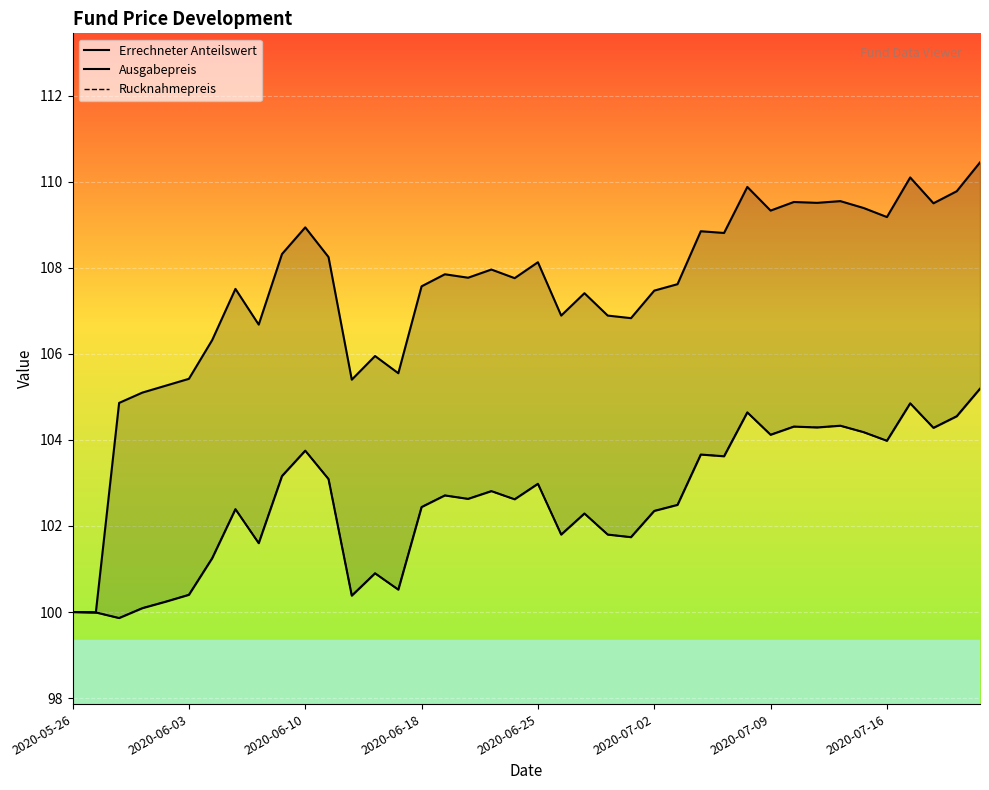

Reading left to right, extract all data points from this chart.

Errechneter Anteilswert: 100.0	100.0	99.9	100.1	100.2	100.4	101.2	102.4	101.6	103.2	103.8	103.1	100.4	100.9	100.5	102.4	102.7	102.6	102.8	102.6	103.0	101.8	102.3	101.8	101.7	102.3	102.5	103.7	103.6	104.6	104.1	104.3	104.3	104.3	104.2	104.0	104.8	104.3	104.5	105.2
Ausgabepreis: 100.0	100.0	104.9	105.1	105.3	105.4	106.3	107.5	106.7	108.3	108.9	108.2	105.4	106.0	105.5	107.6	107.8	107.8	108.0	107.8	108.1	106.9	107.4	106.9	106.8	107.5	107.6	108.8	108.8	109.9	109.3	109.5	109.5	109.5	109.4	109.2	110.1	109.5	109.8	110.5
Rucknahmepreis: 100.0	100.0	99.9	100.1	100.2	100.4	101.2	102.4	101.6	103.2	103.8	103.1	100.4	100.9	100.5	102.4	102.7	102.6	102.8	102.6	103.0	101.8	102.3	101.8	101.7	102.3	102.5	103.7	103.6	104.6	104.1	104.3	104.3	104.3	104.2	104.0	104.8	104.3	104.5	105.2